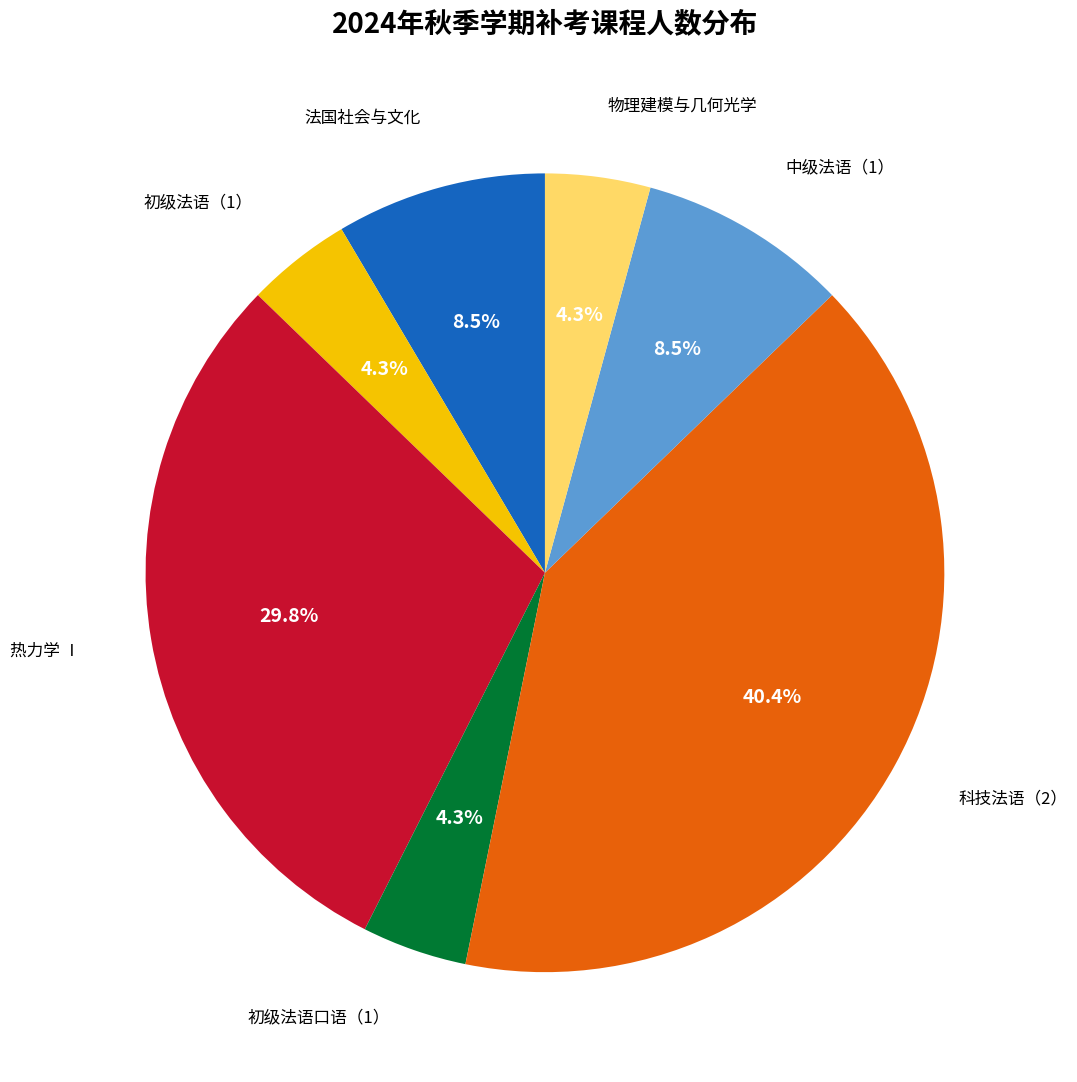

Is it true that 物理建模与几何光学 is 16% of the pie?

False